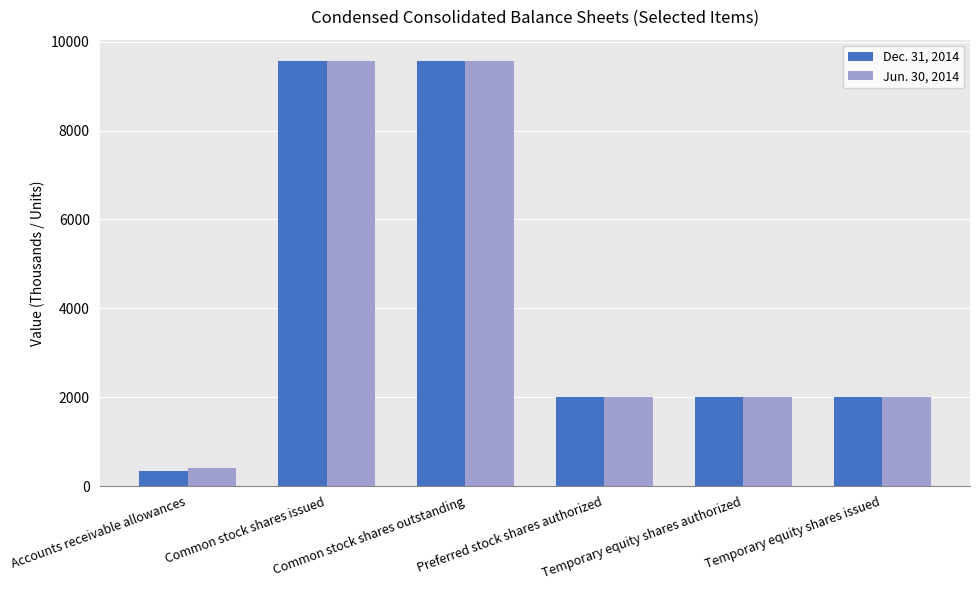

List the series in order of their overall mean, highest first.

Jun. 30, 2014, Dec. 31, 2014